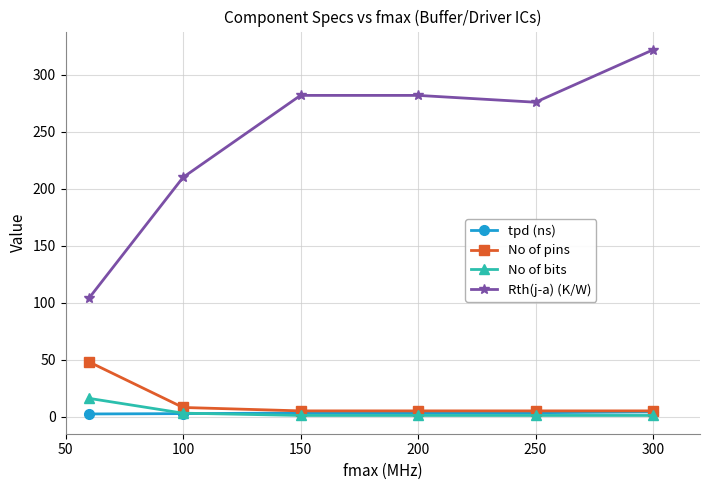

How many lines are shown in the chart?

4